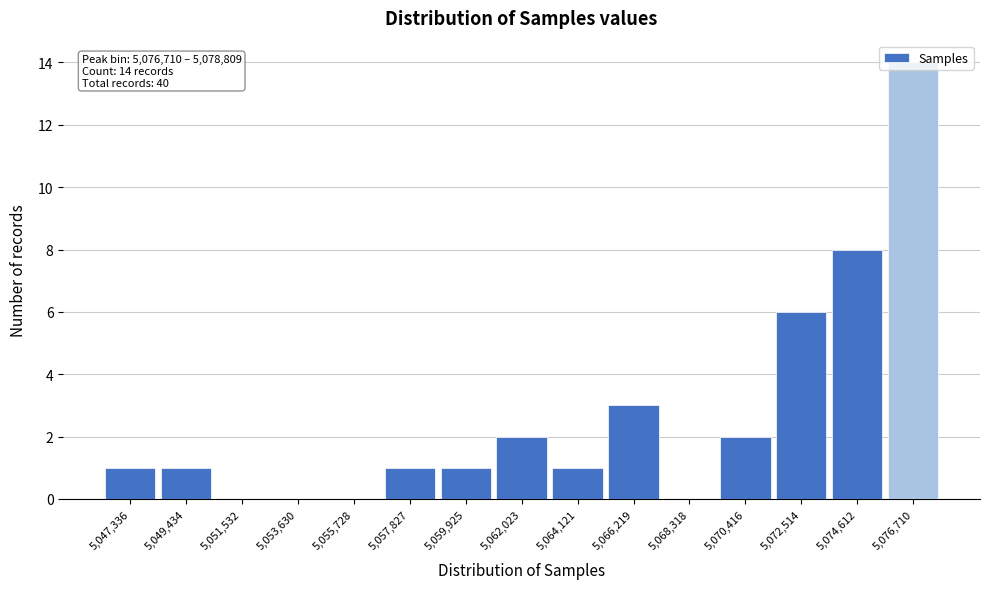

Between 5,057,827 and 5,062,023, which is larger?

5,062,023